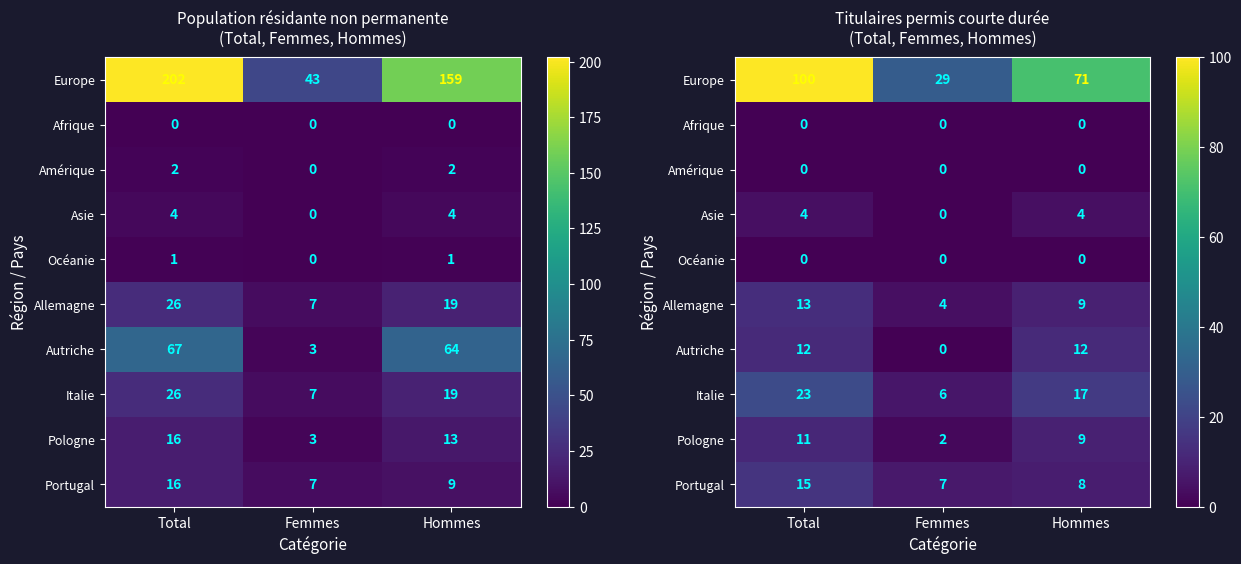

Count the number of categories in the chart.

3